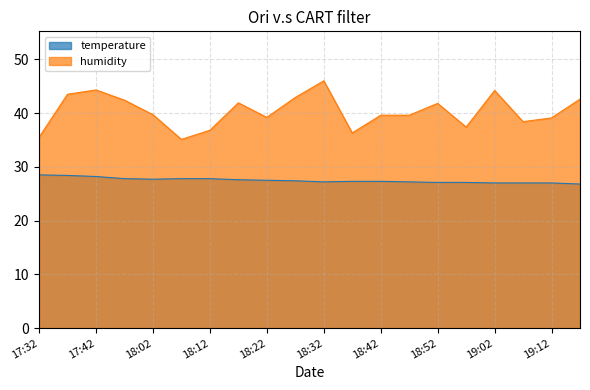

Reading right to left, what are all the values shown in this chart?

temperature: 19:17=26.8	19:12=27.0	19:07=27.0	19:02=27.0	18:57=27.1	18:52=27.1	18:47=27.2	18:42=27.3	18:37=27.3	18:32=27.2	18:27=27.4	18:22=27.5	18:17=27.6	18:12=27.8	18:07=27.8	18:02=27.7	17:57=27.8	17:42=28.2	17:37=28.4	17:32=28.5
humidity: 19:17=42.6	19:12=39.1	19:07=38.4	19:02=44.2	18:57=37.4	18:52=41.8	18:47=39.6	18:42=39.6	18:37=36.3	18:32=46.0	18:27=42.9	18:22=39.2	18:17=41.9	18:12=36.8	18:07=35.1	18:02=39.7	17:57=42.4	17:42=44.3	17:37=43.5	17:32=35.5